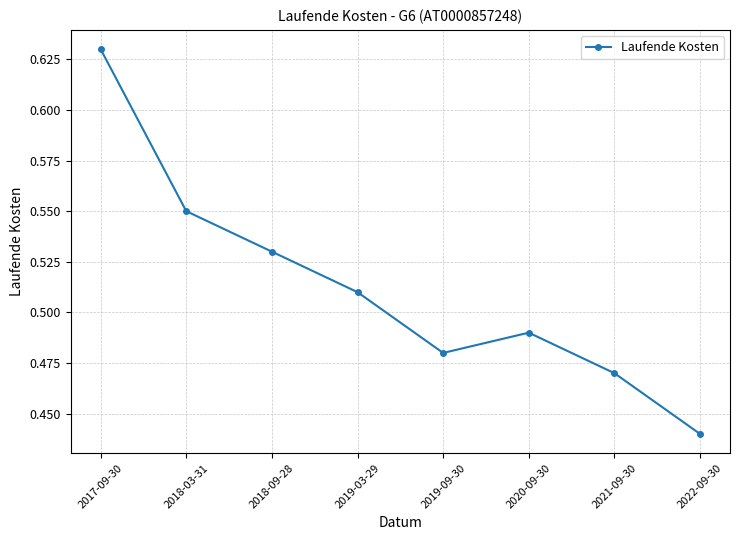

Between 2018-03-31 and 2021-09-30, which is larger?

2018-03-31